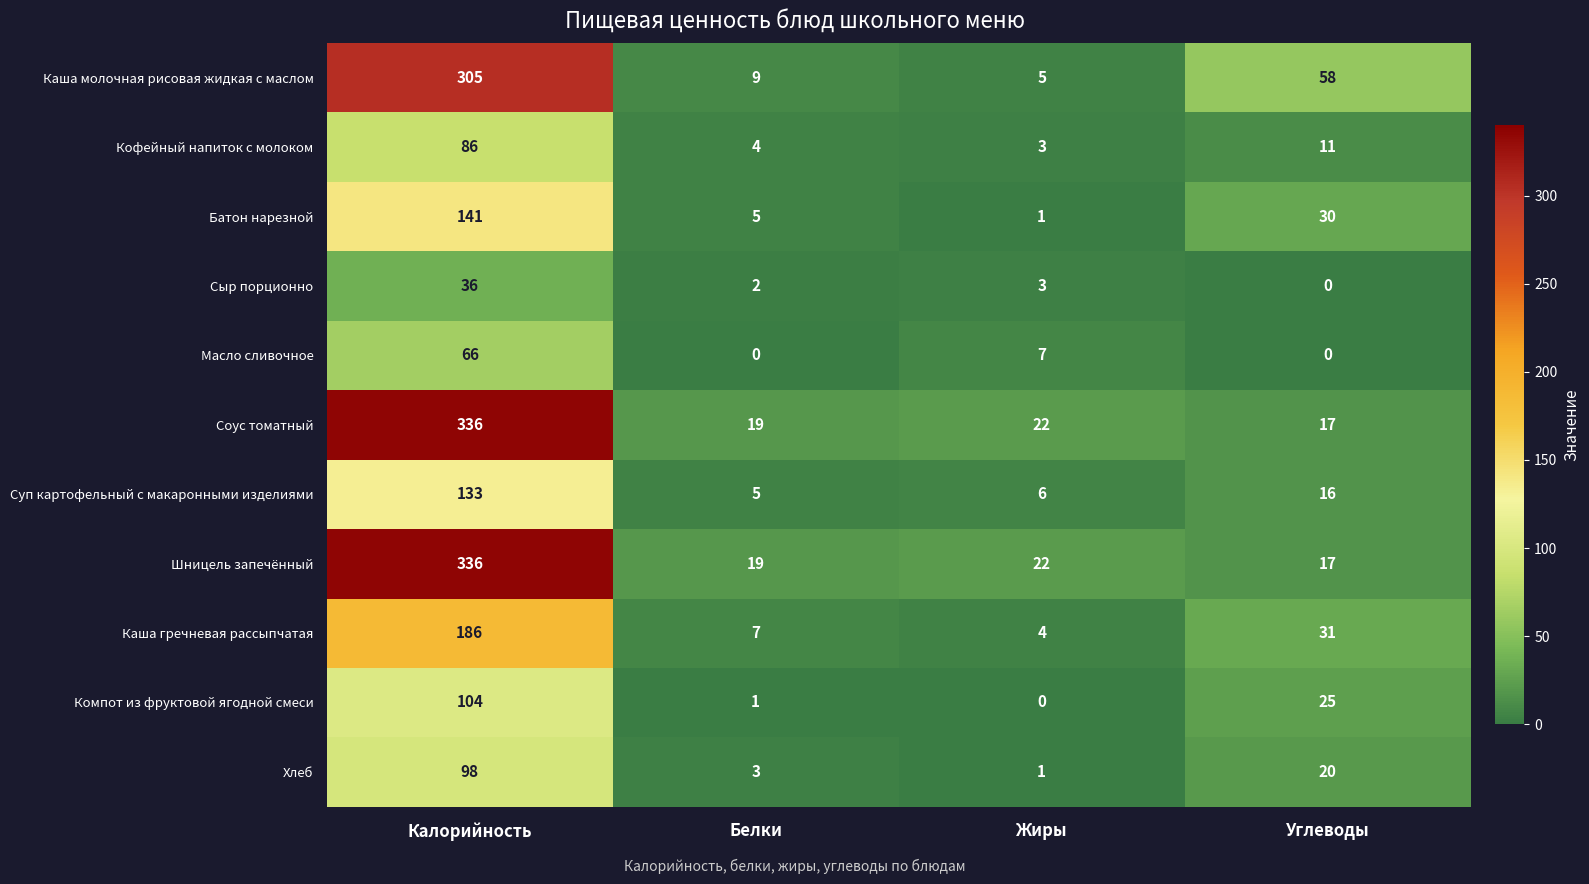

True or false: Сыр порционно has a value of 36 at Калорийность.

True